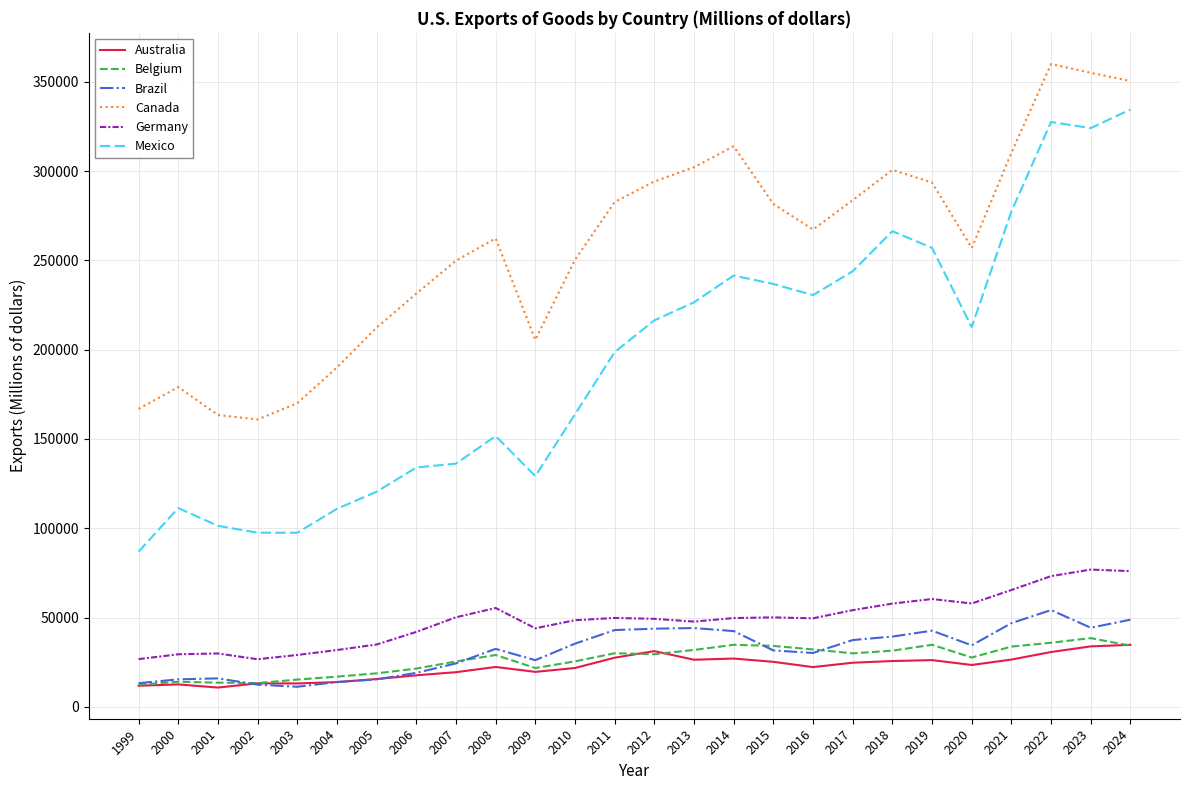

Which series has the largest total across all categories?

Canada